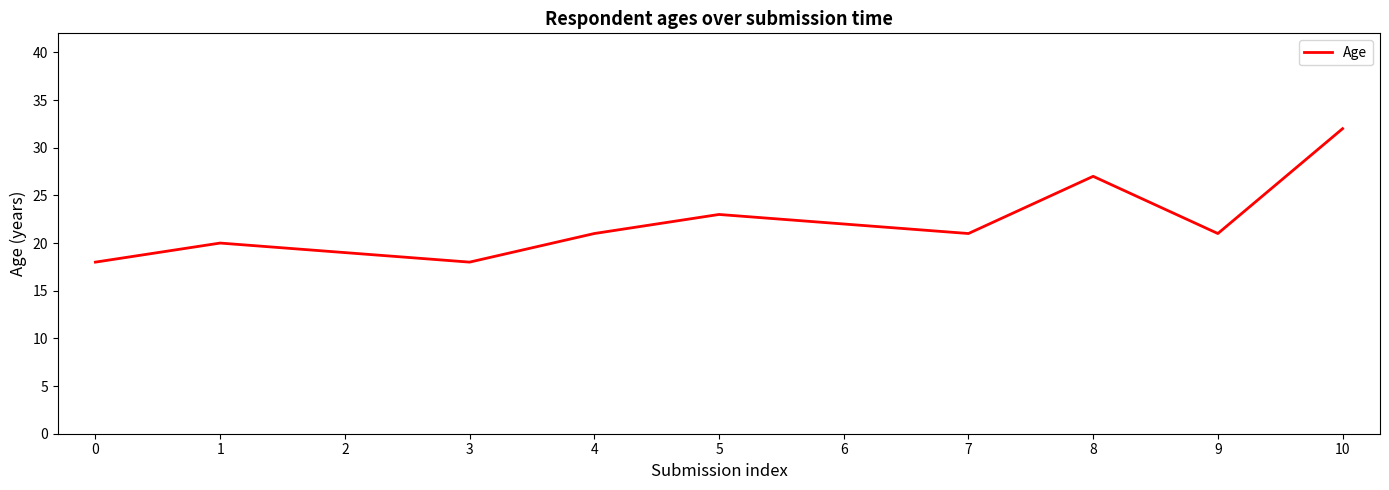

What is the difference between the maximum and minimum values?

14